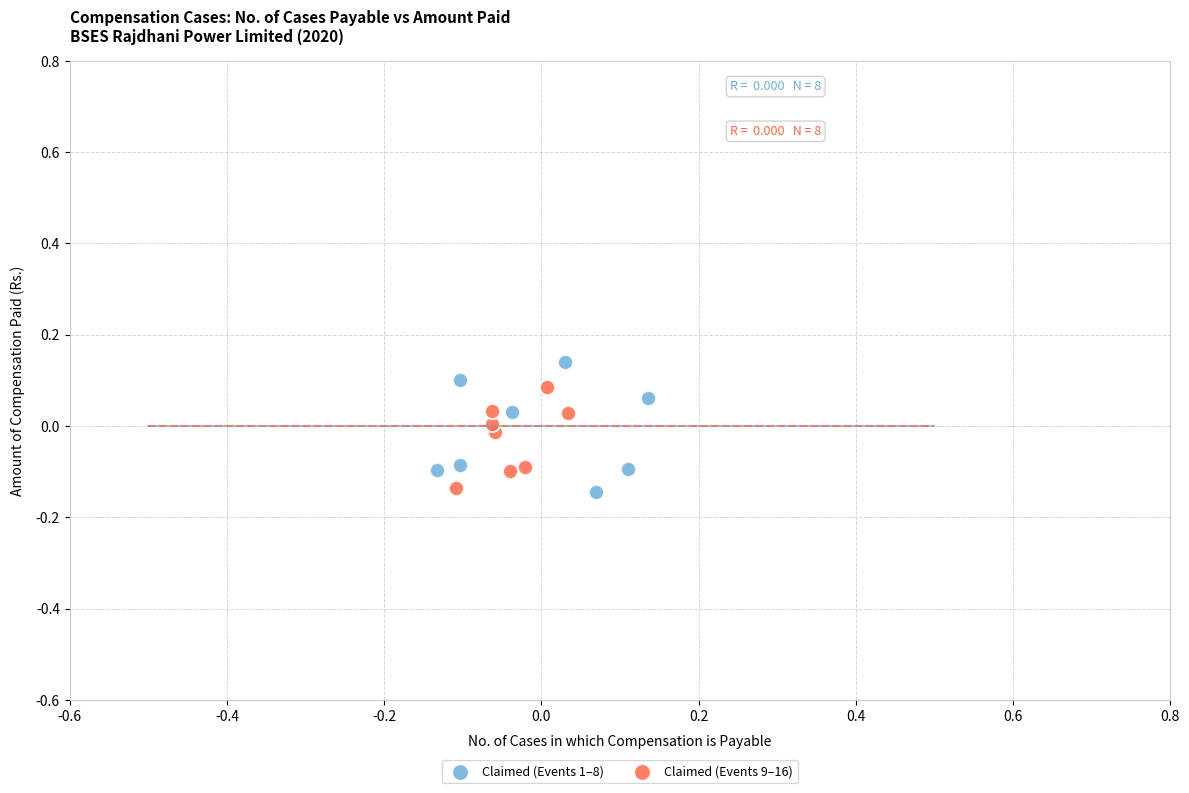

Which series has the largest Y range (max minus min)?

Claimed (Events 1–8)